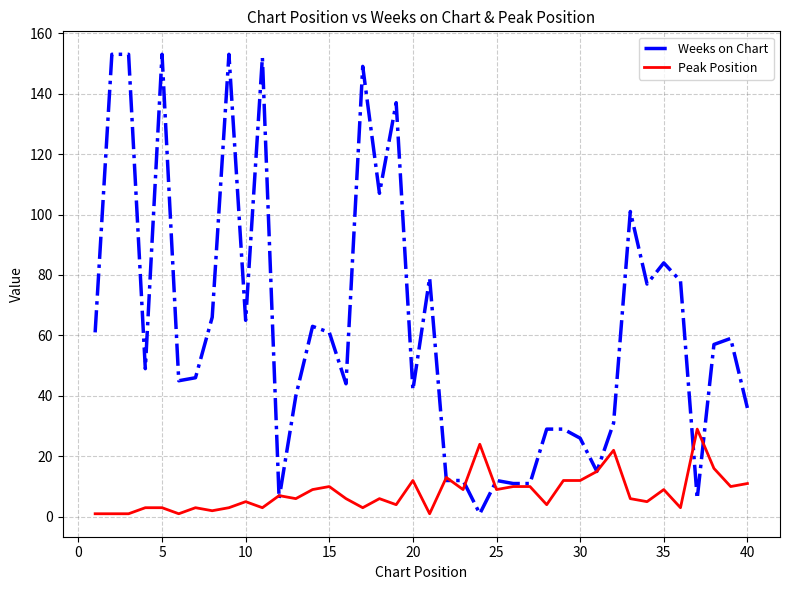

How many lines are shown in the chart?

2